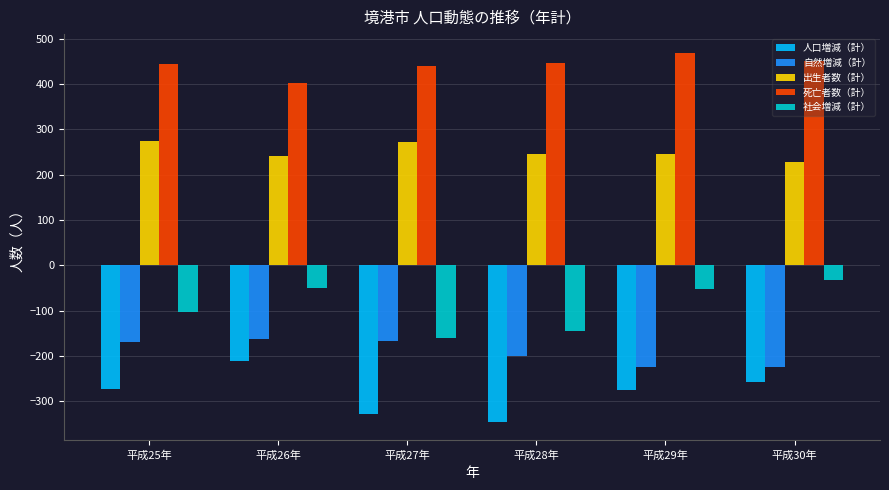

How many bars are there in total?

30